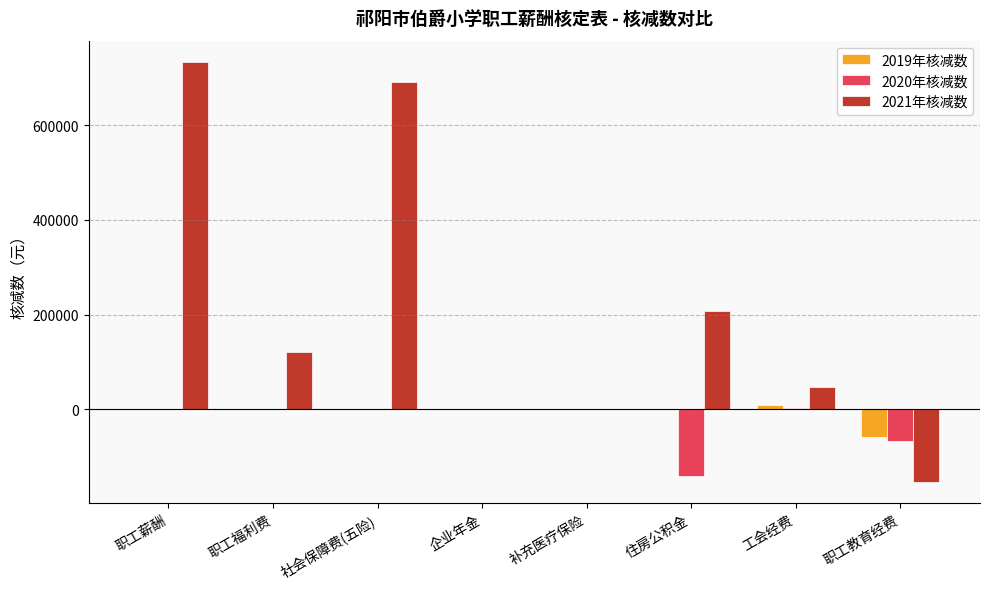

Read the 2021年核减数 value at 社会保障费(五险).

691567.0